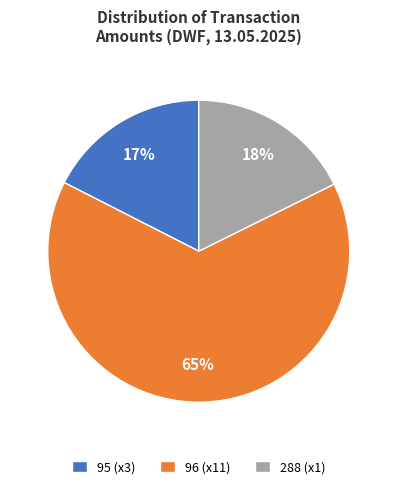

True or false: 288 (x1) accounts for 18% of the total.

True